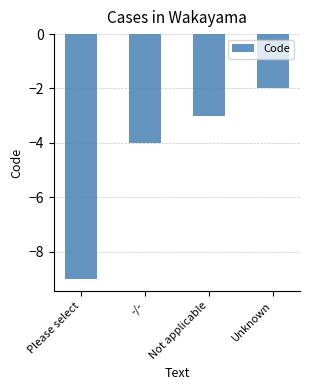

The chart shows a value of -15 at Please select. True or false?

False